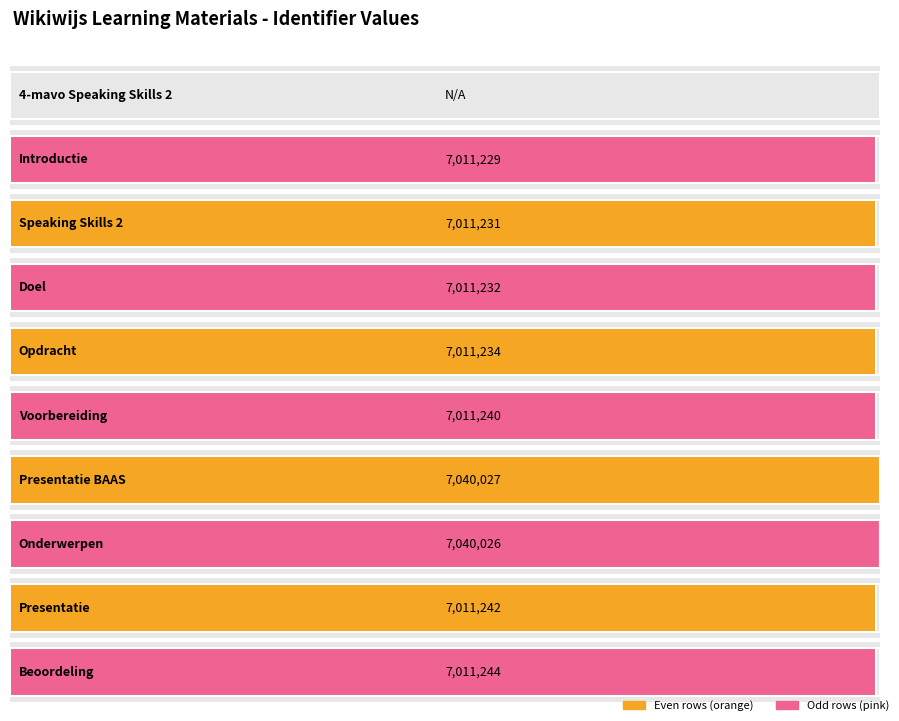

Reading left to right, extract all data points from this chart.

0	7011229	7011231	7011232	7011234	7011240	7040027	7040026	7011242	7011244